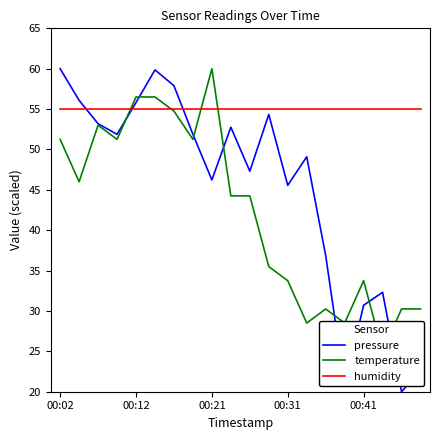

What is the highest value of the humidity series?

55.0